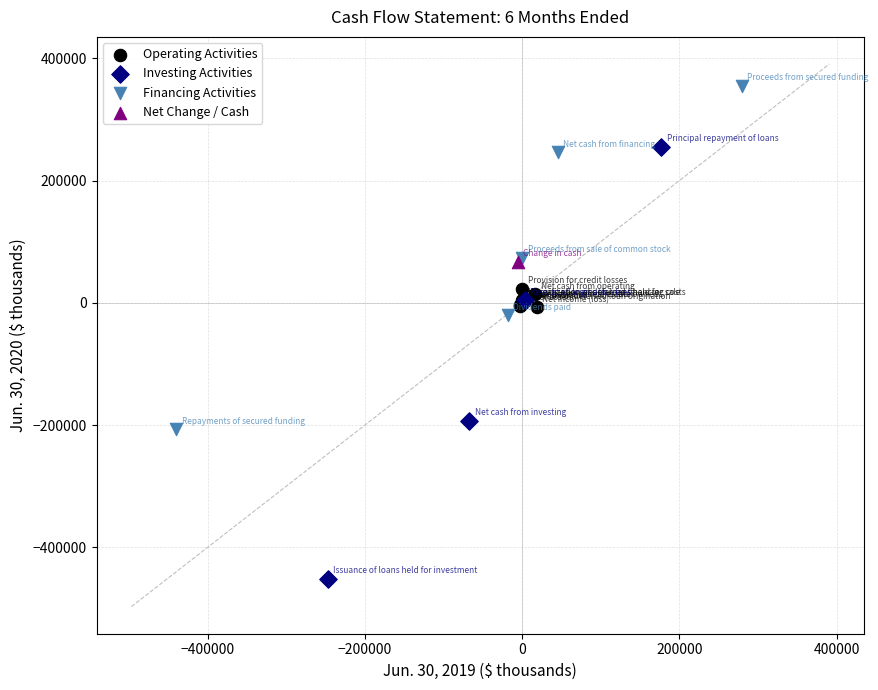

Which series contains the lowest Y value?

Investing Activities